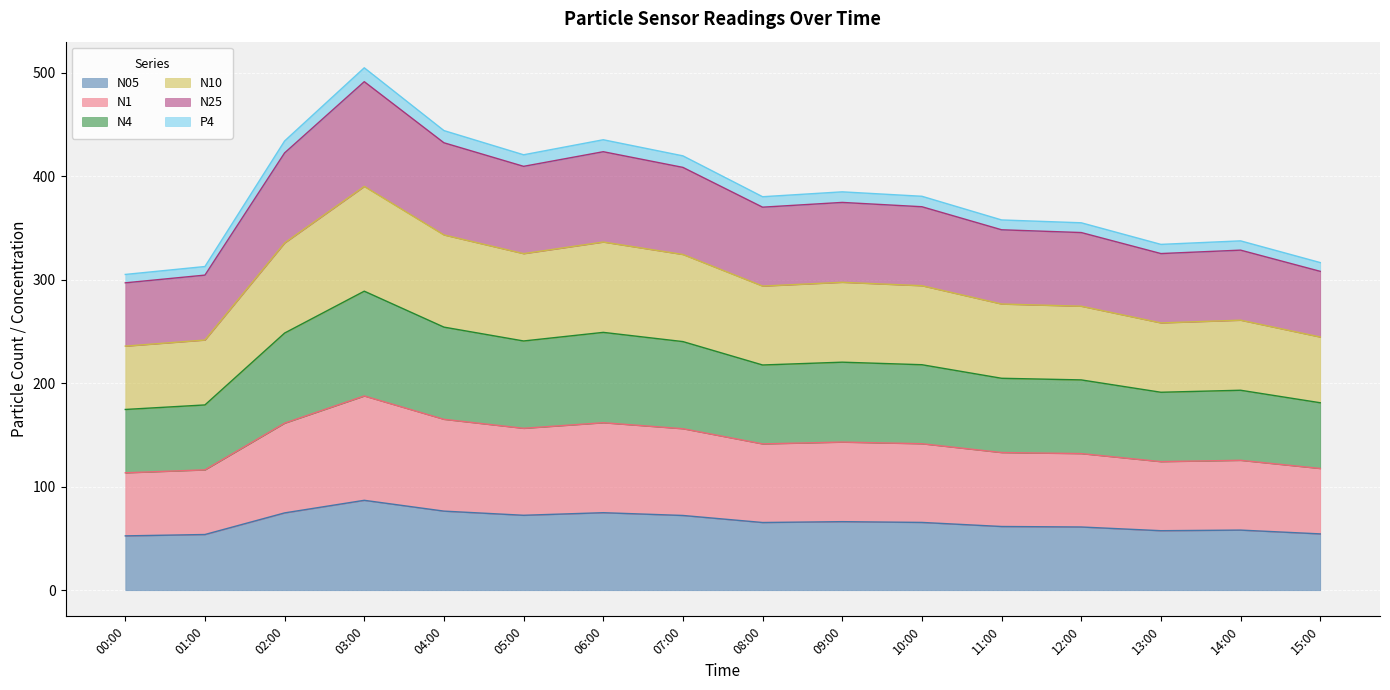

Count the number of data series in this chart.

6